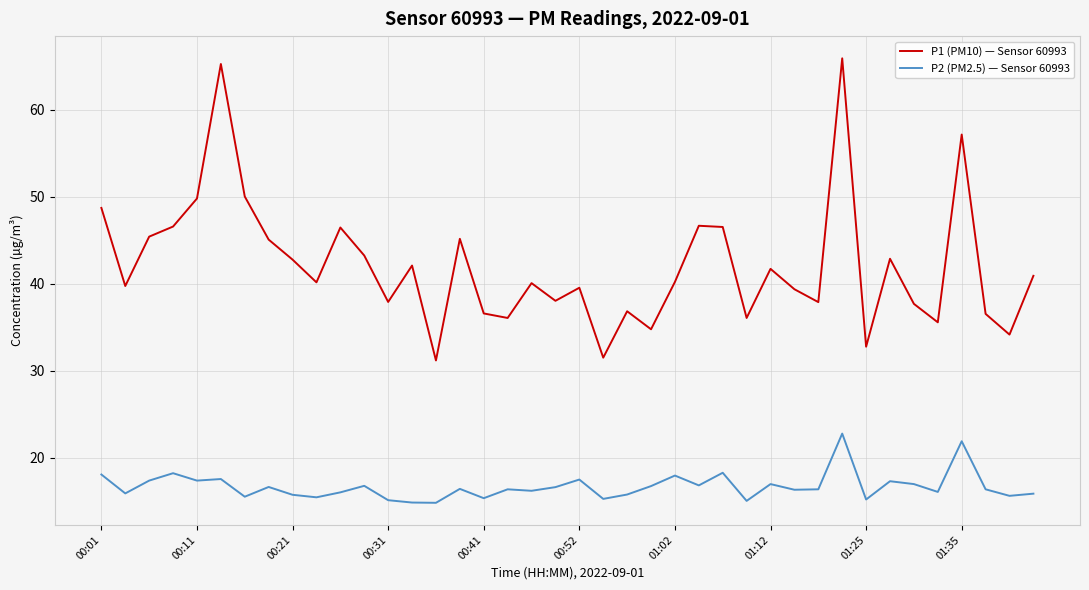

True or false: P1 (PM10) — Sensor 60993 and P2 (PM2.5) — Sensor 60993 cross at least once.

False